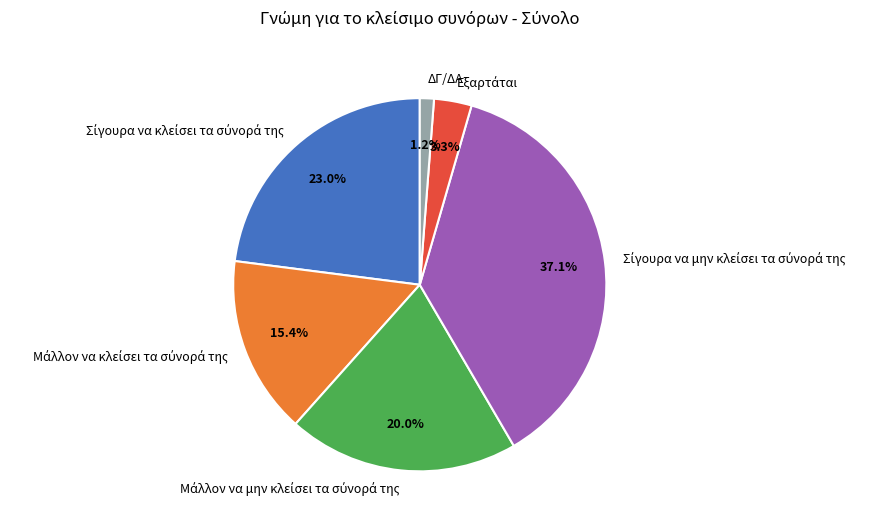

Is there a majority slice in this chart?

No